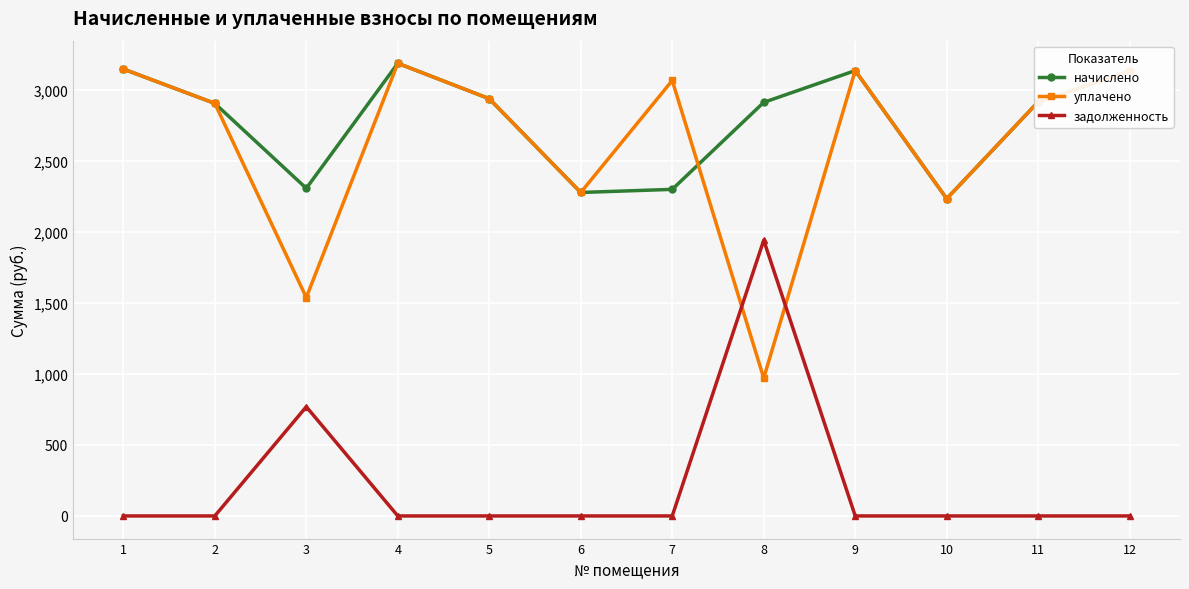

At how many categories does at least one series exceed 2972?

5